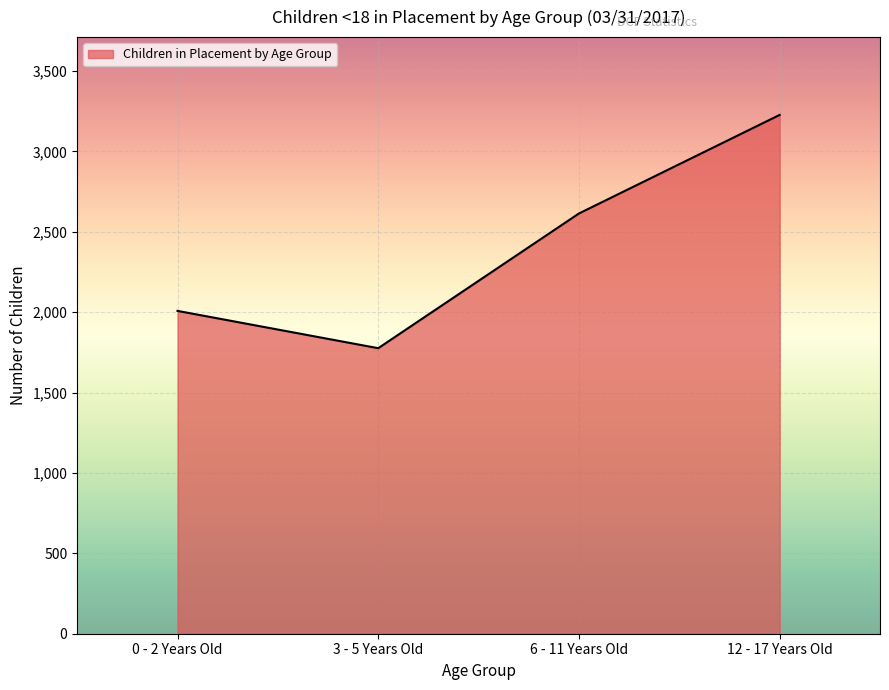

True or false: there are more than 0 points higher than both neighbors.

False